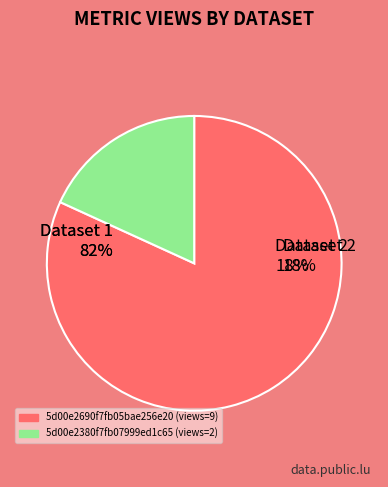

What percentage is the 5d00e2690f7fb05bae256e20 slice, to the nearest percent?

82%